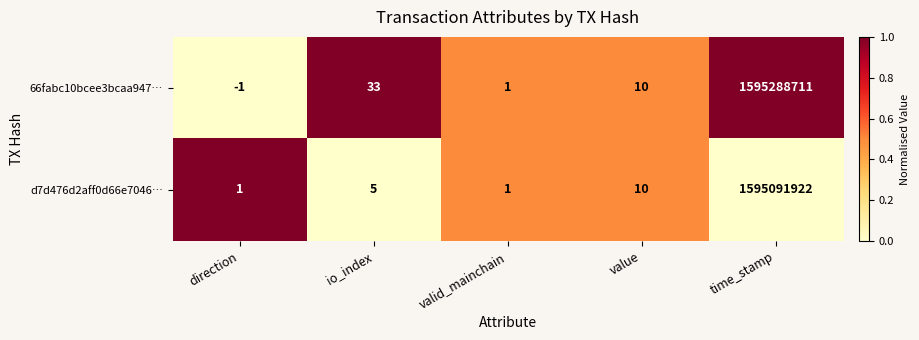

True or false: d7d476d2aff0d66e7046… has a value of 3 at io_index.

False